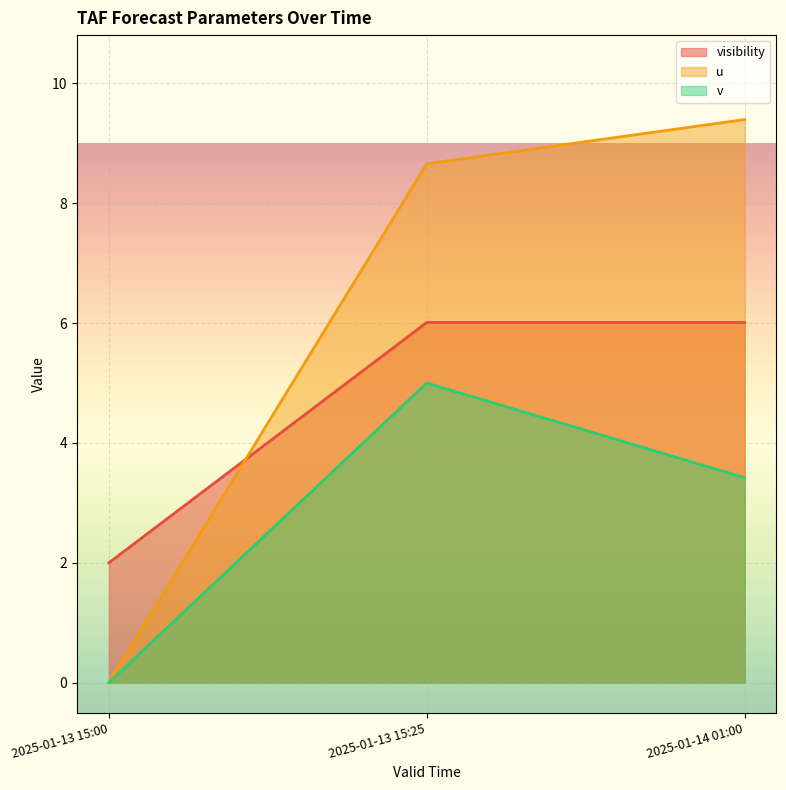

What is the label of the 1st point from the right?

2025-01-14 01:00